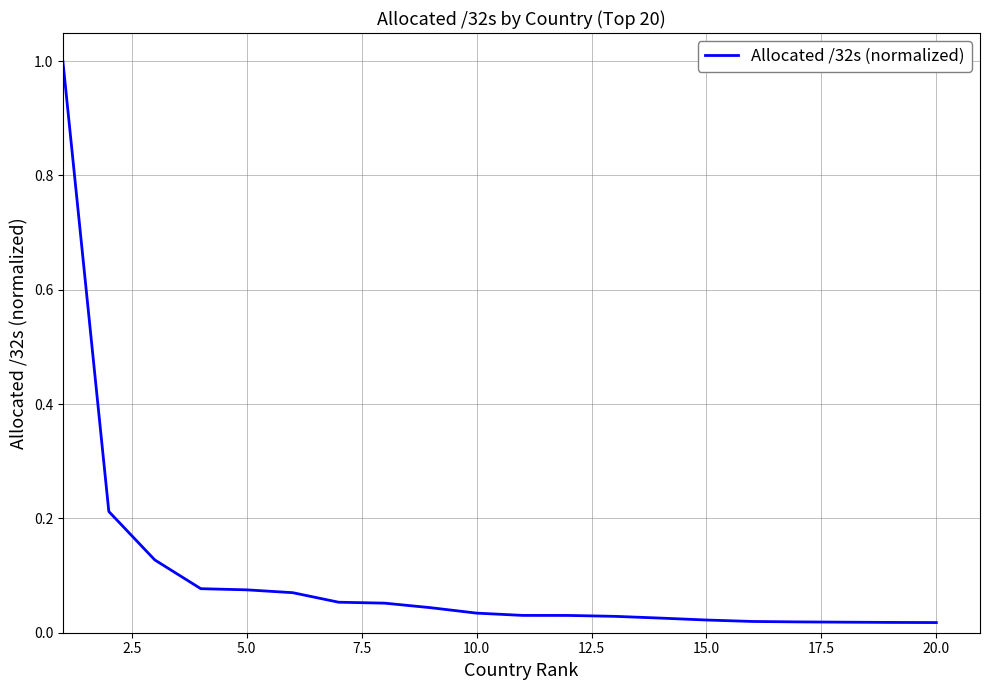

True or false: the data has more than 0 interior local peaks.

False